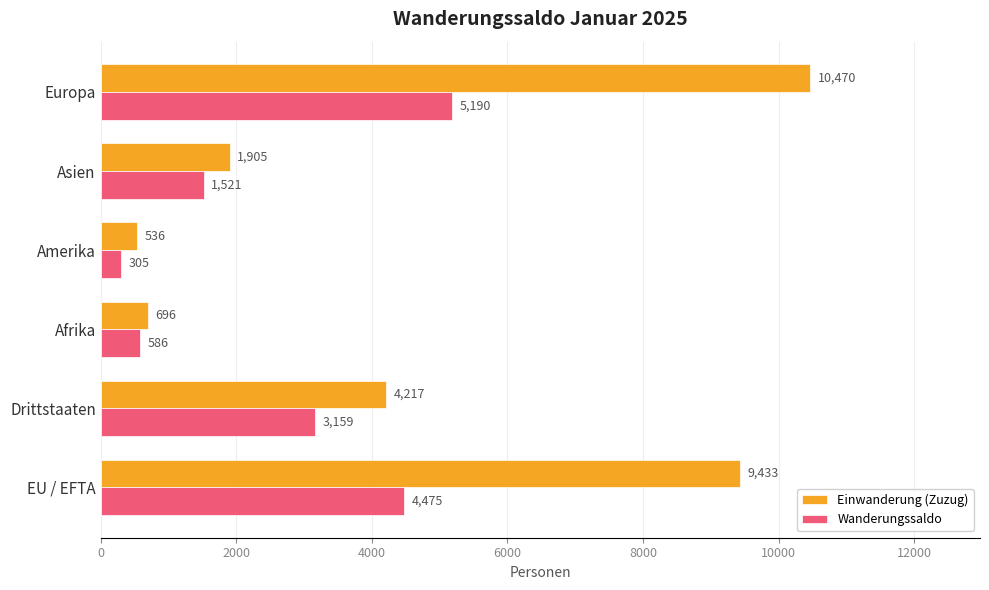

What is the spread (max minus min) of values at Afrika?

110